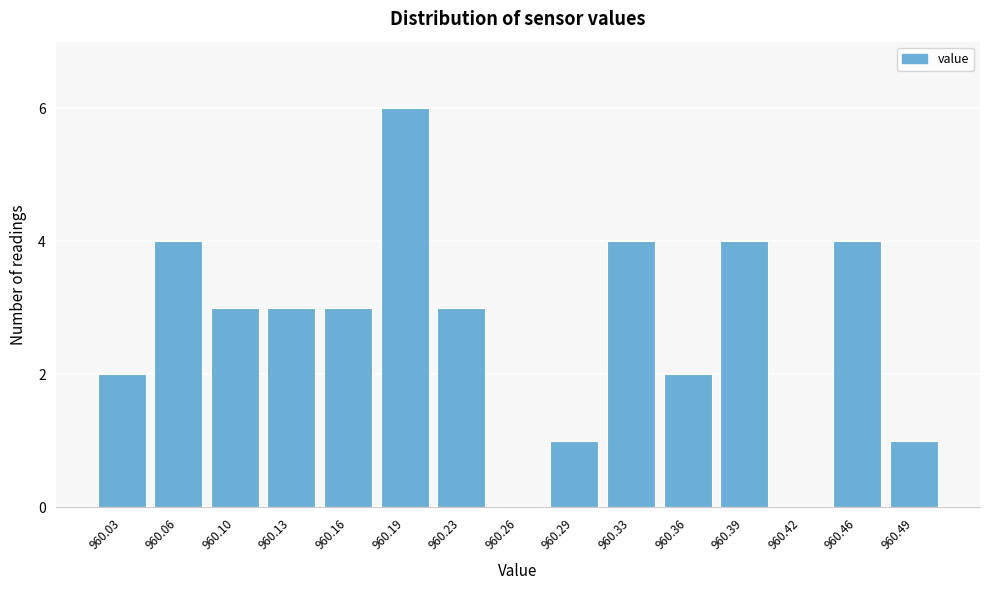

Reading left to right, transcribe all the data shown in this chart.

960.03=2	960.06=4	960.10=3	960.13=3	960.16=3	960.19=6	960.23=3	960.26=0	960.29=1	960.33=4	960.36=2	960.39=4	960.42=0	960.46=4	960.49=1